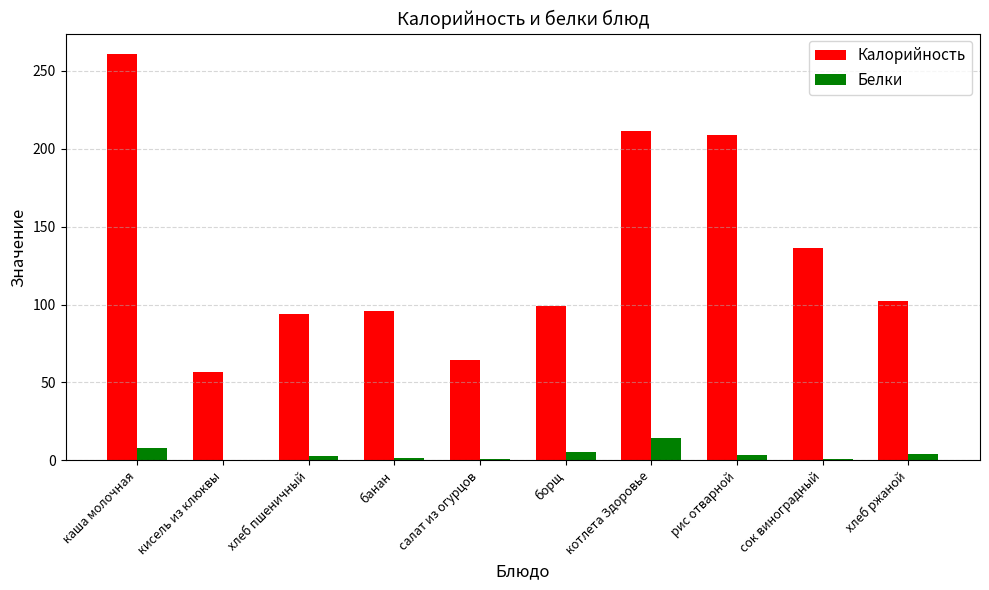

Which label corresponds to the largest value in the chart?

каша молочная